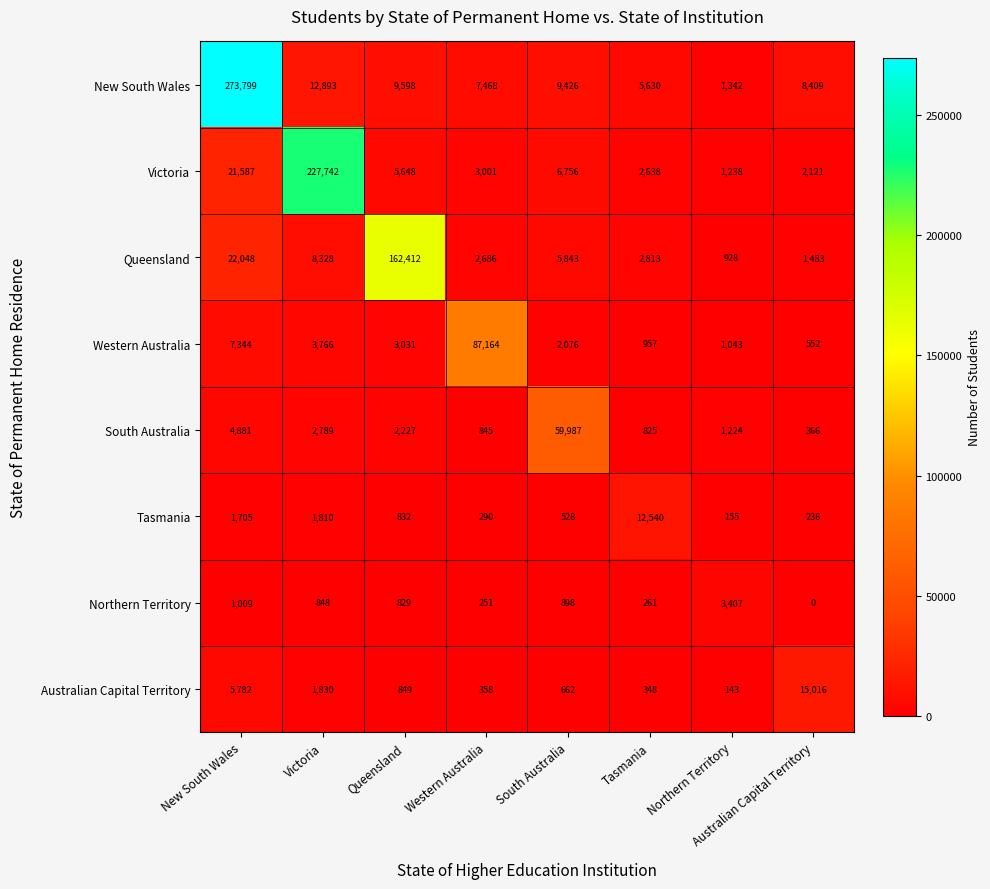

The value of Australian Capital Territory at Western Australia is 358. True or false?

True